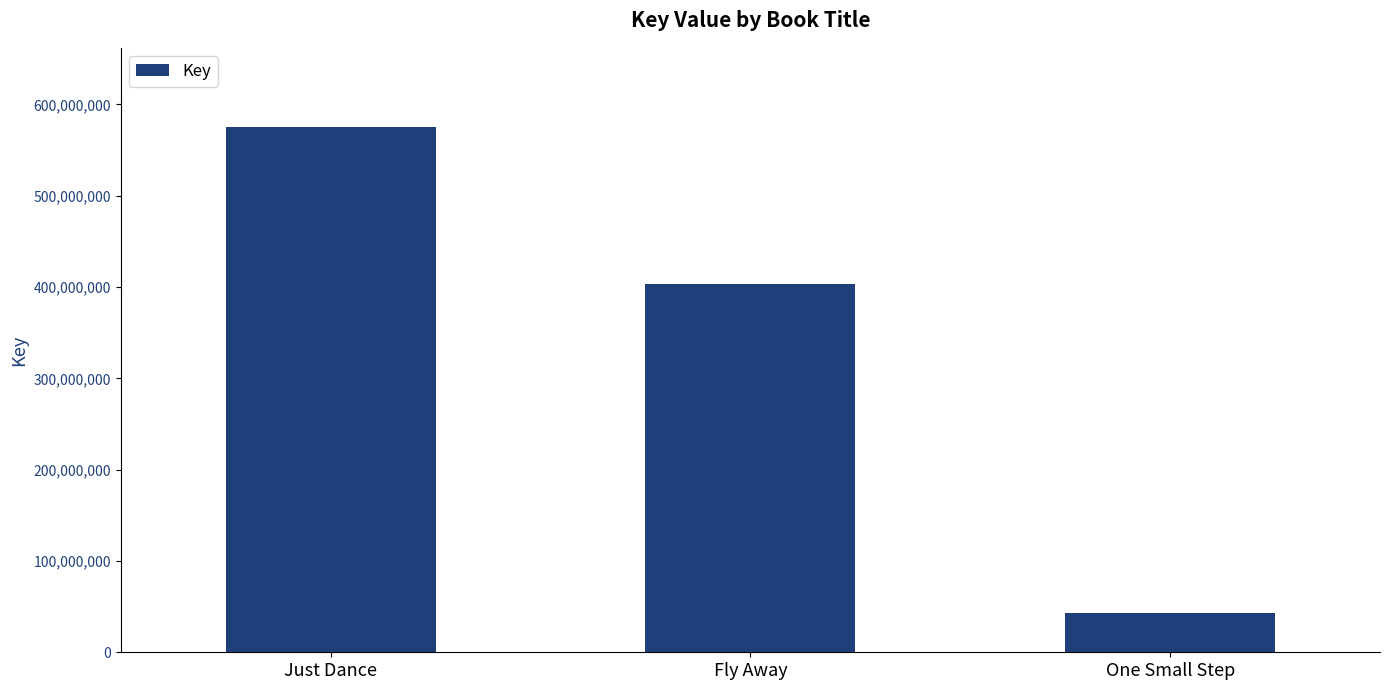

Rank the categories by value from highest to lowest.

Just Dance, Fly Away, One Small Step